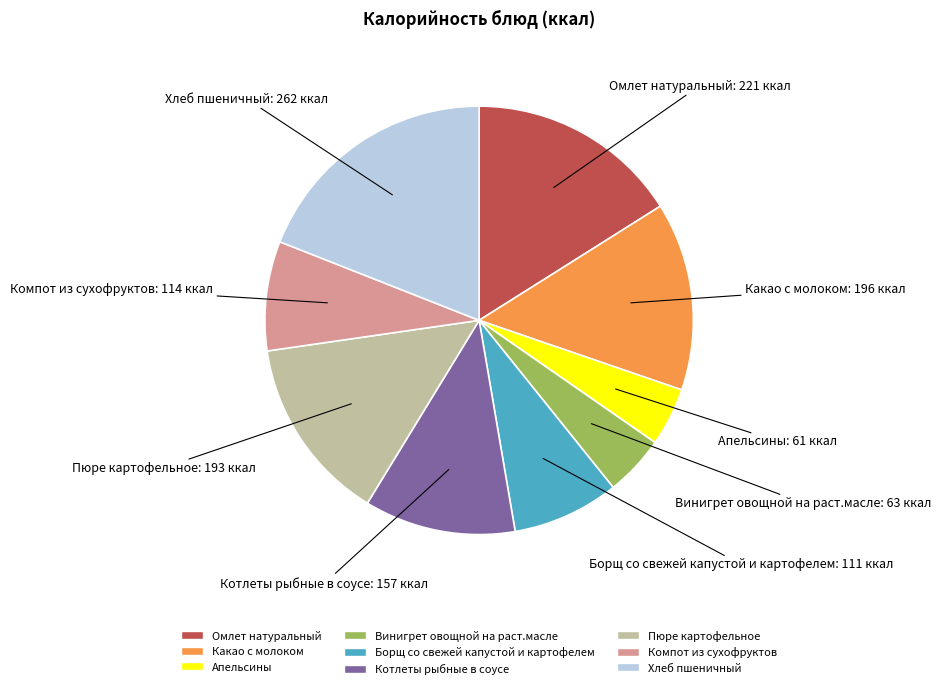

Is it true that Пюре картофельное is 1% of the pie?

False